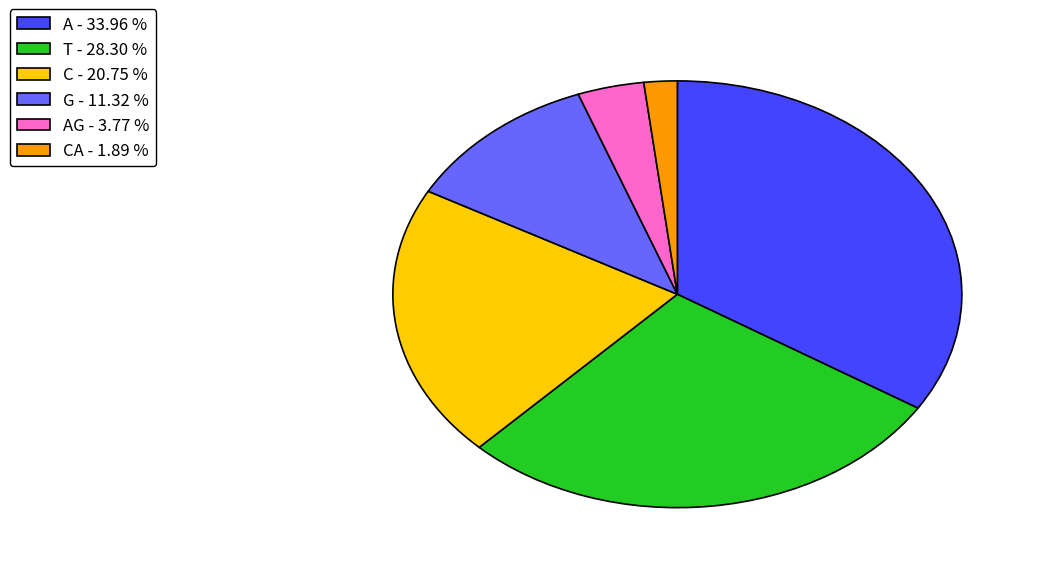

Rank the categories by value from highest to lowest.

A - 33.96 %, T - 28.30 %, C - 20.75 %, G - 11.32 %, AG - 3.77 %, CA - 1.89 %